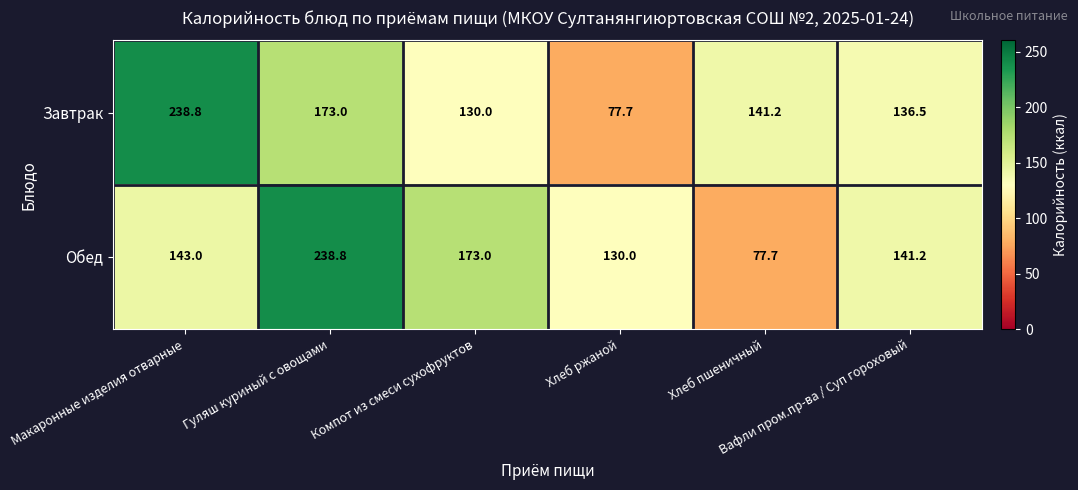

At how many categories does at least one series exceed 109?

6